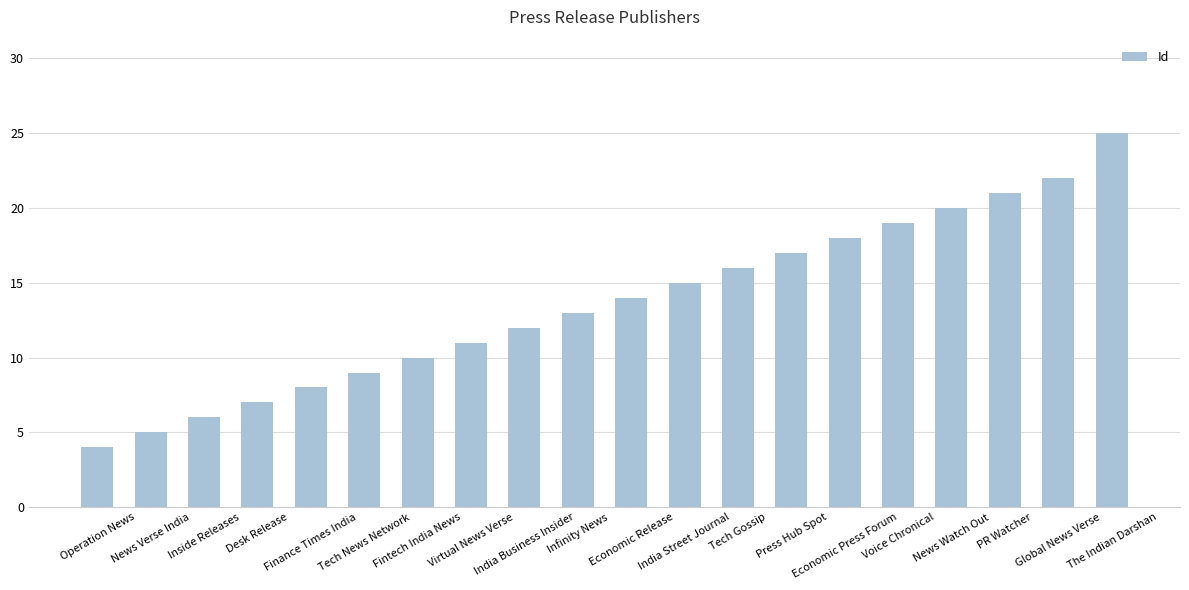

Which has a higher value, Economic Press Forum or PR Watcher?

PR Watcher